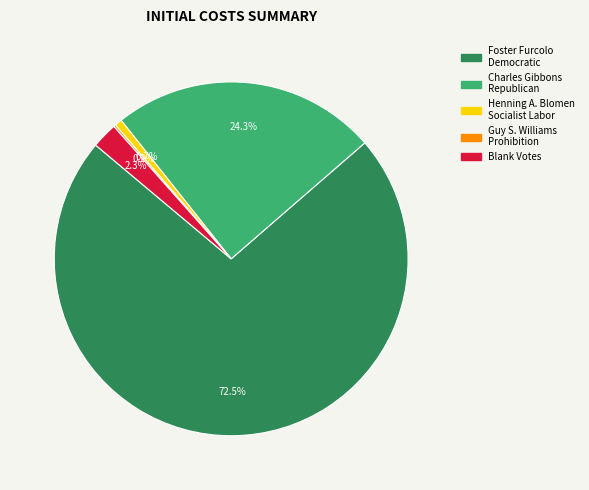

Which category has the biggest portion of the pie?

Foster Furcolo Democratic